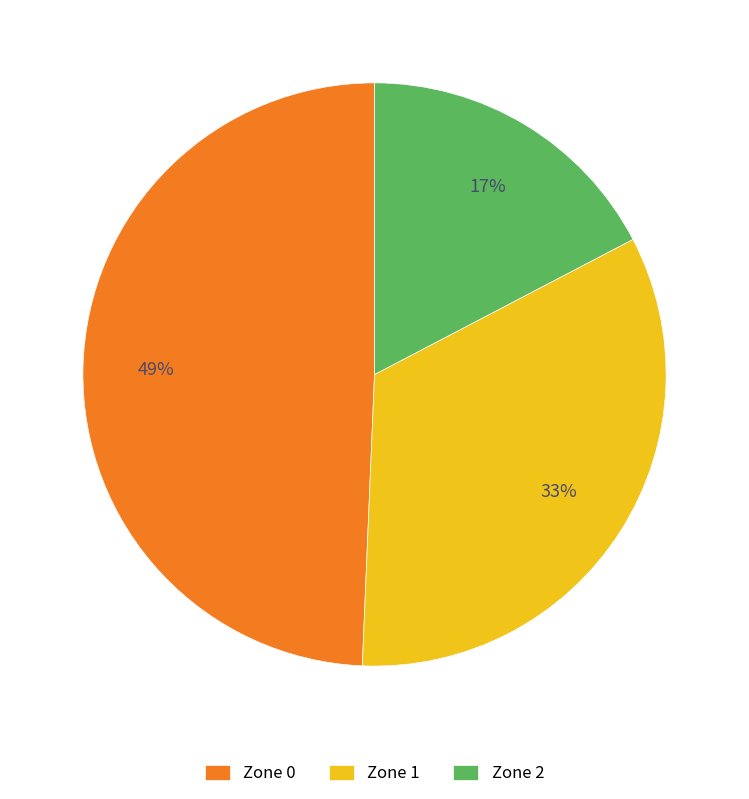

What percentage is the Zone 2 slice, to the nearest percent?

17%